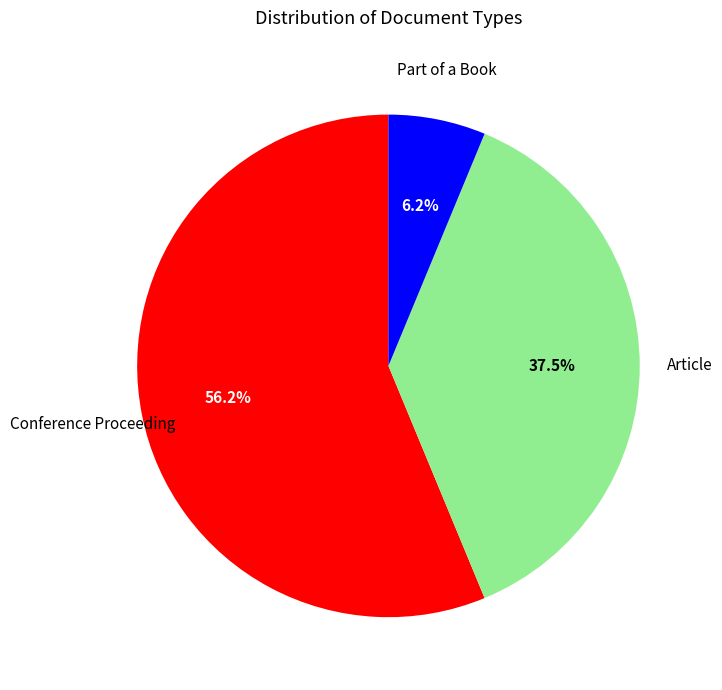

Does any single category account for the majority?

Yes